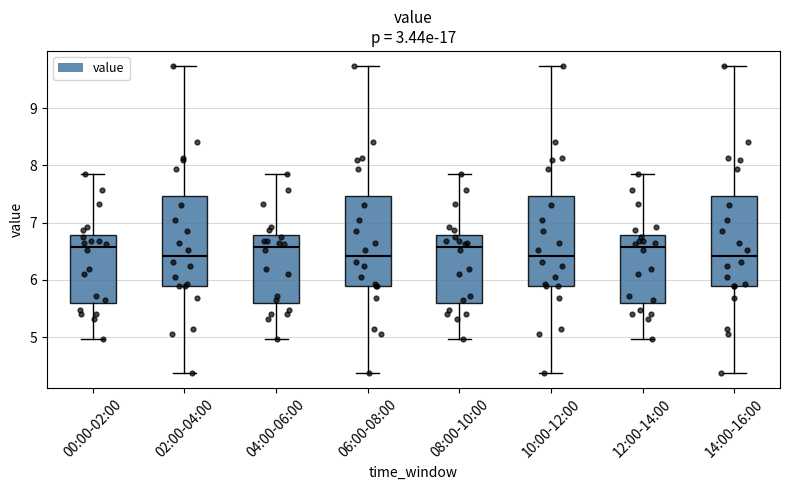

Where does the median line of the box for 06:00-08:00 sit on the y-axis? The values are not printed on the chart, so give them approximately, as read against the axis.

6.4